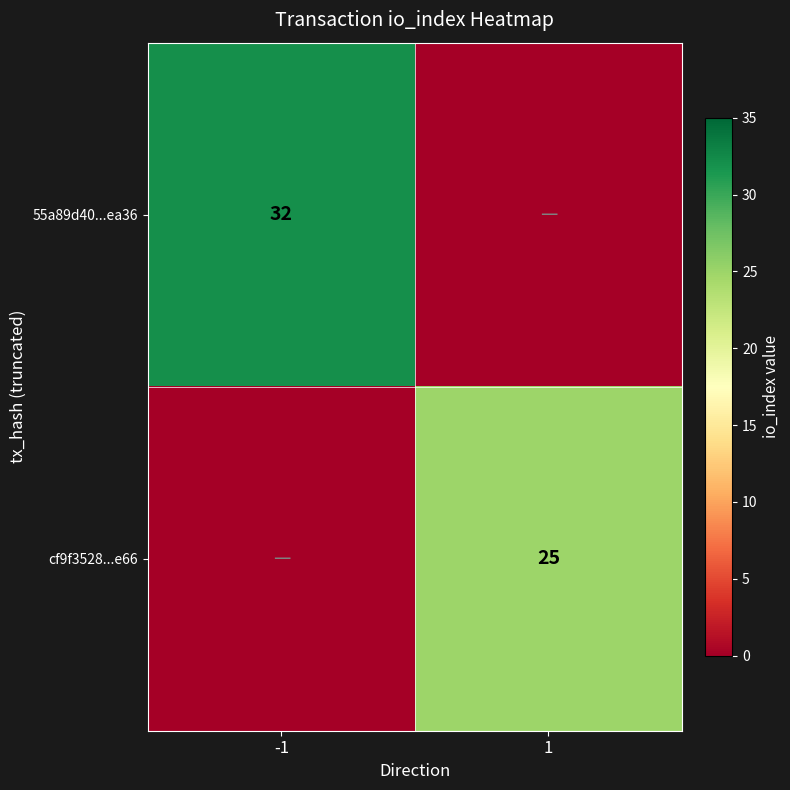

Count the number of categories in the chart.

2